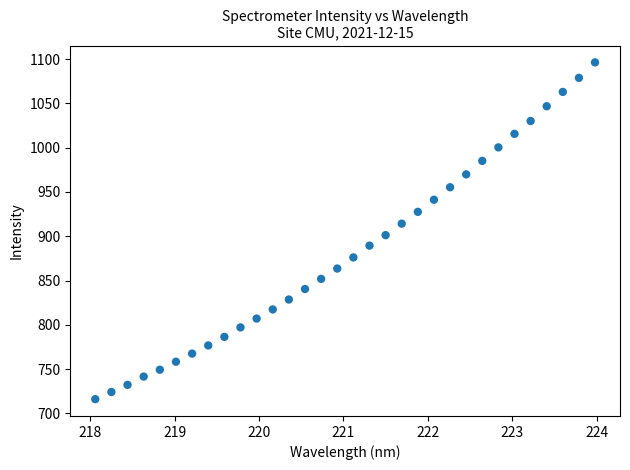

What is the range of Y values (max minus min)?

380.1